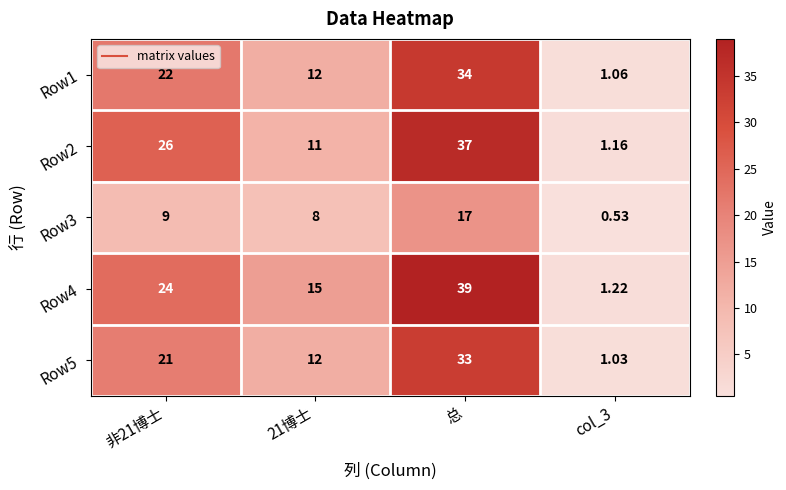

Which category has the highest value in the Row2 series?

总